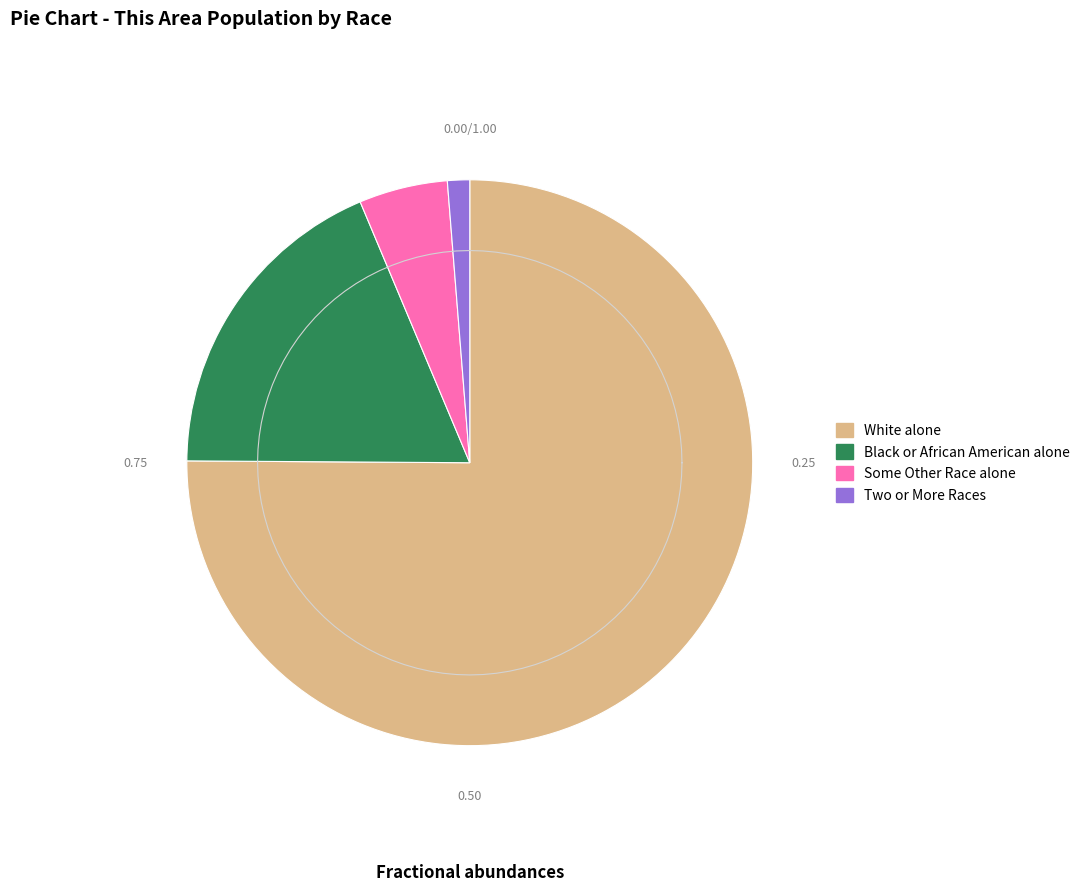

Is the sum of Asian alone and Some Other Race alone greater than half?

No